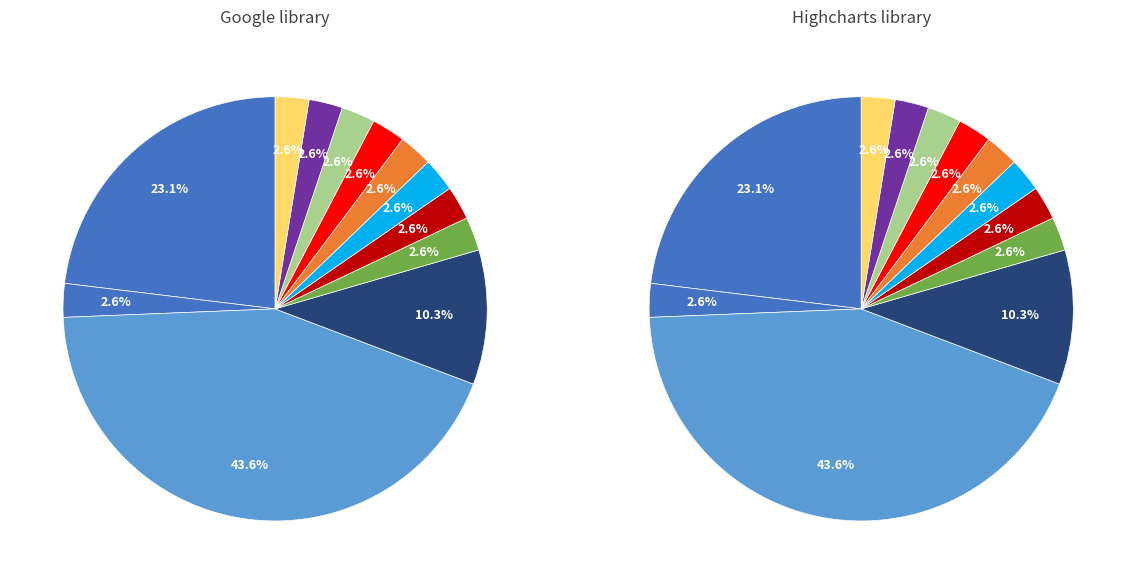

To the nearest percent, what percentage of the pie is 20?

4%